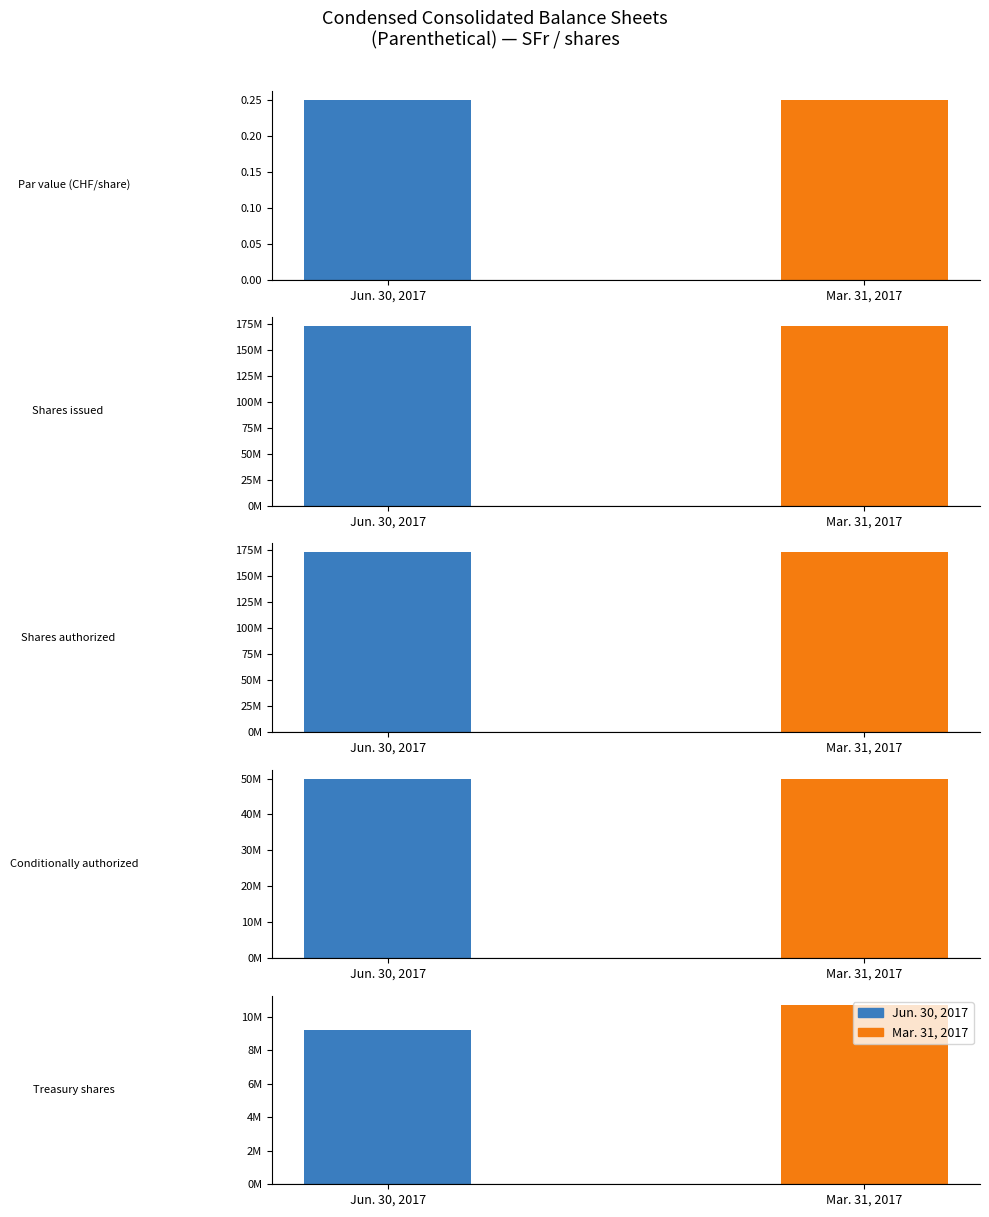

How many values in the Mar. 31, 2017 series exceed 50000000?

2